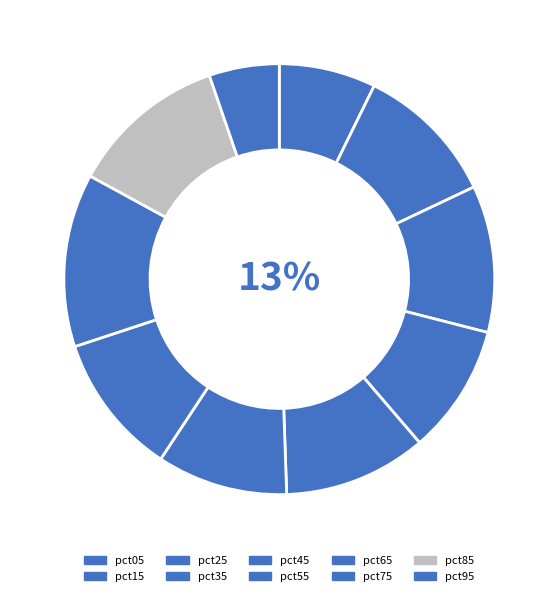

To the nearest percent, what percentage of the pie is pct55?

10%